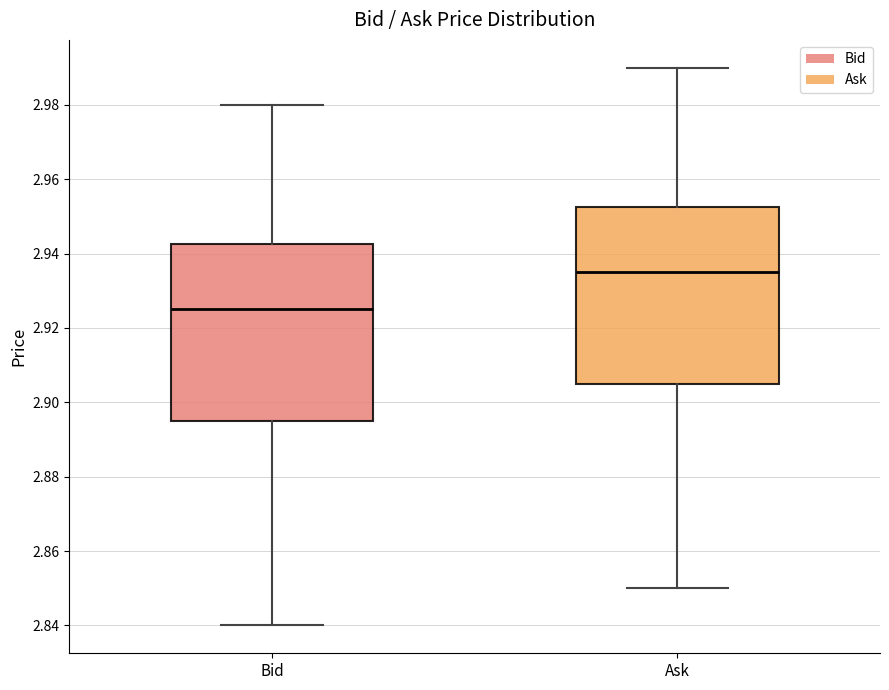

Where does the upper whisker of the box for Ask end on the y-axis? The values are not printed on the chart, so give them approximately, as read against the axis.

2.990